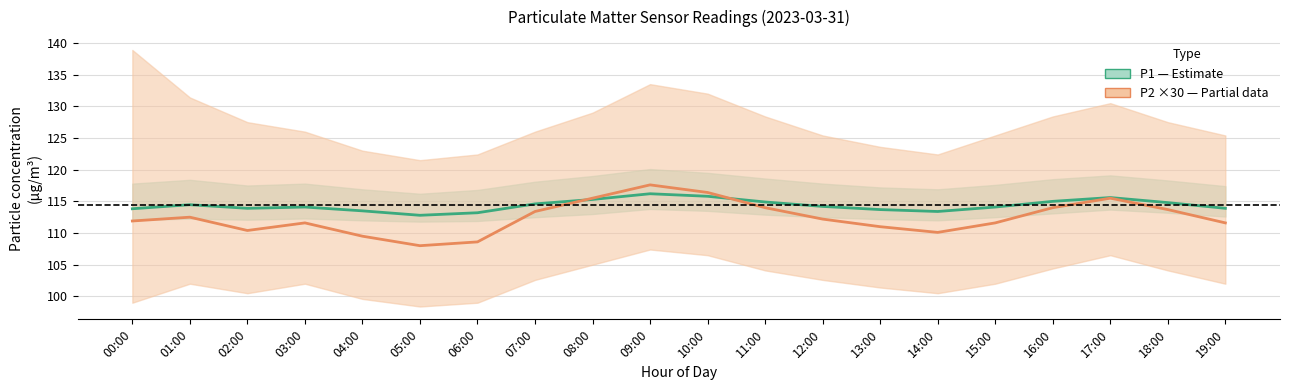

True or false: P1 (µg/m³) — Estimate and P2 ×30 (µg/m³) — Partial cross at least once.

True